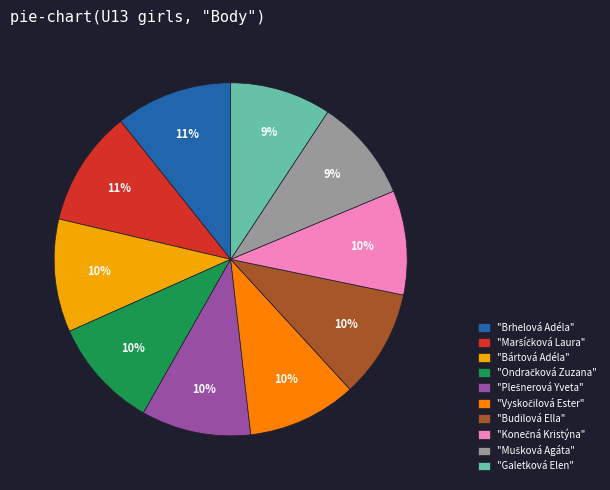

To the nearest percent, what is the average slice percentage?

10%